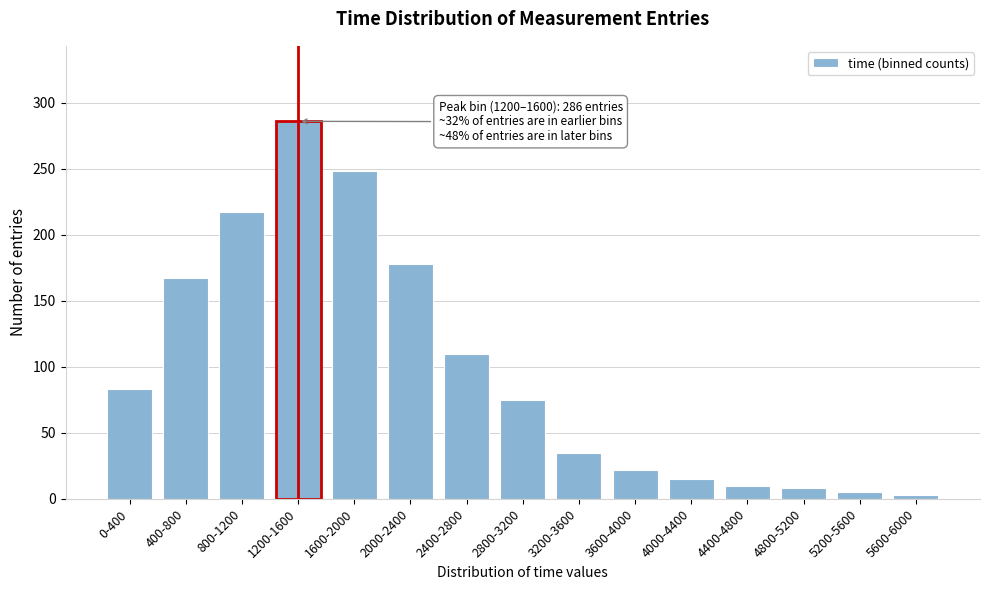

Reading left to right, transcribe all the data shown in this chart.

83	167	217	286	248	178	110	75	35	22	15	10	8	5	3